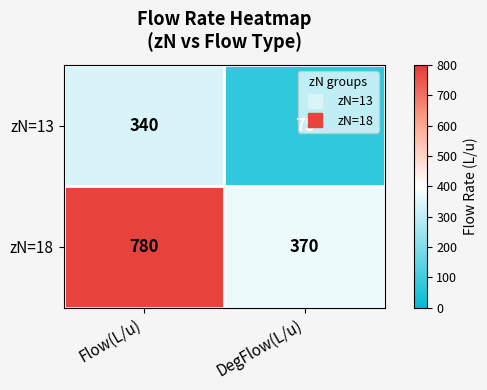

The zN=13 series shows 211 at Flow(L/u). True or false?

False